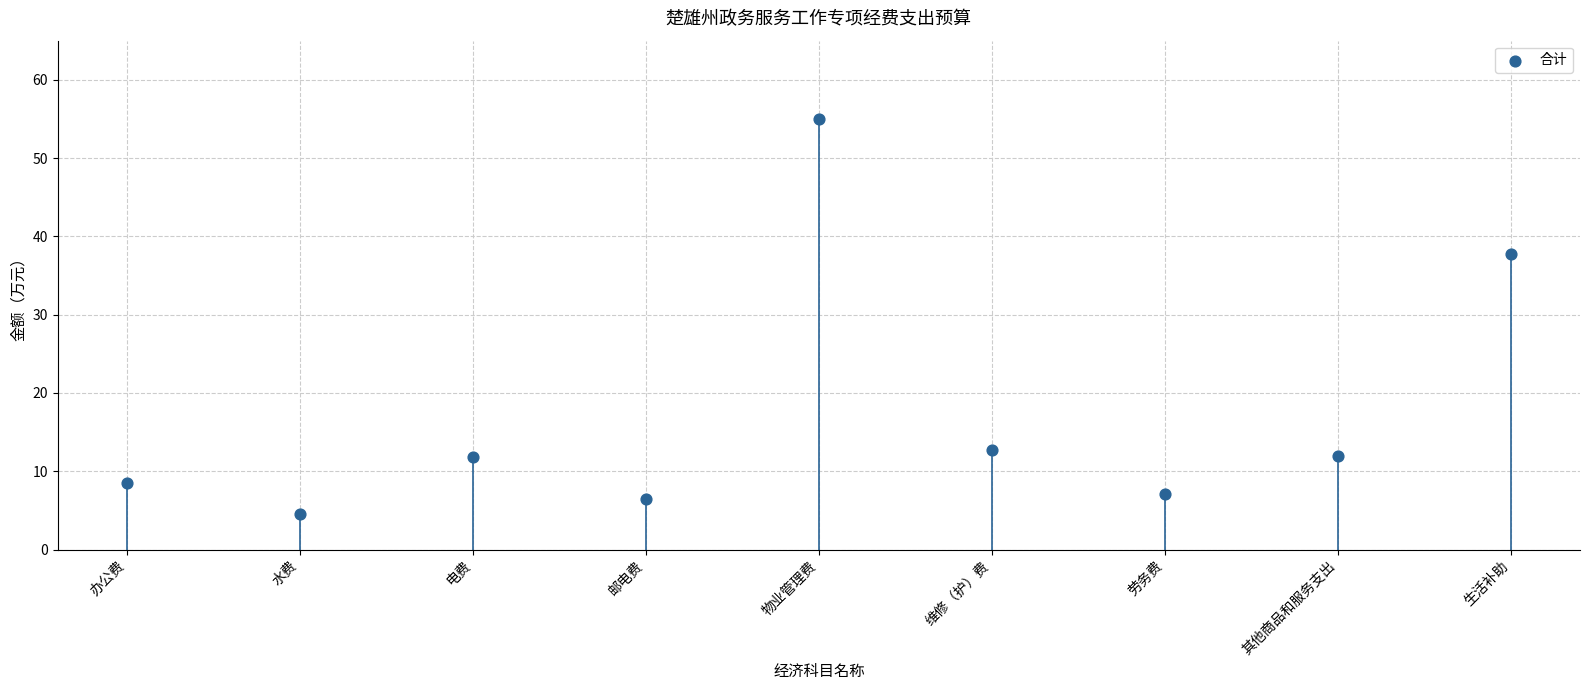

What is the range of Y values (max minus min)?

50.5